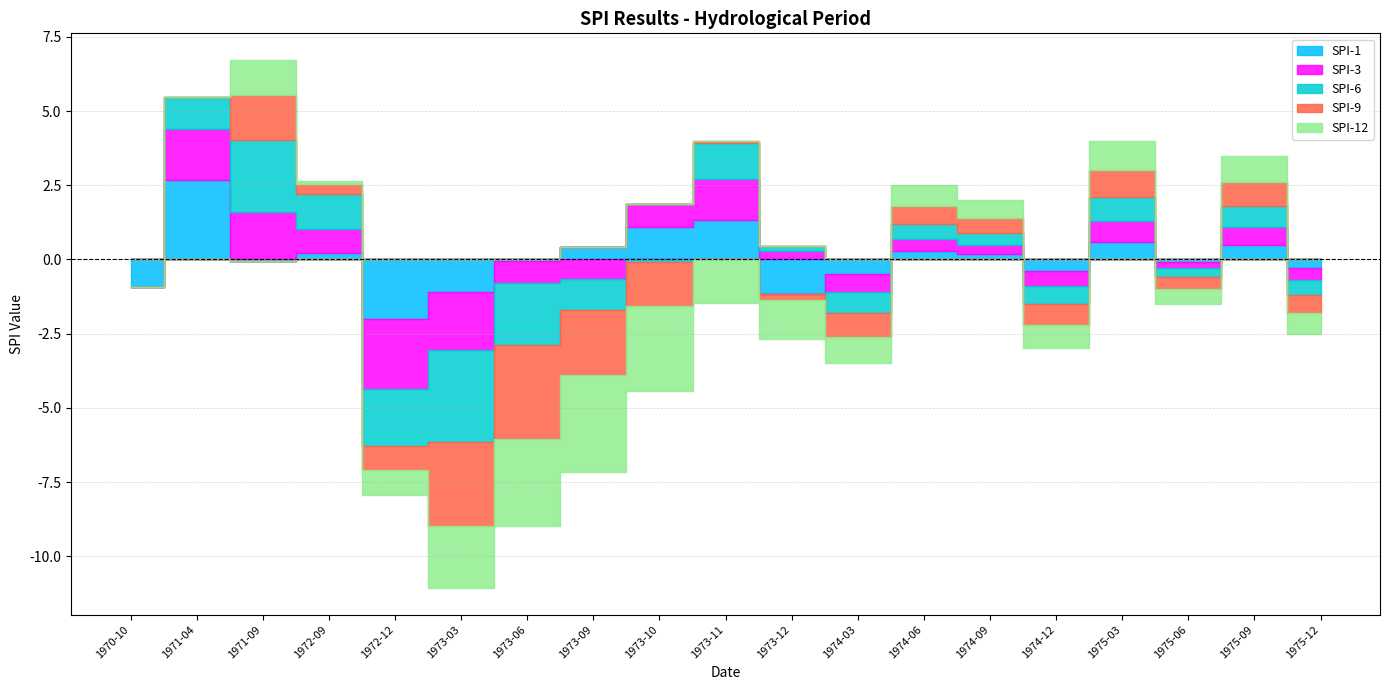

What is the sum of the SPI-6 values at 1971-04 and 1973-11?

2.3